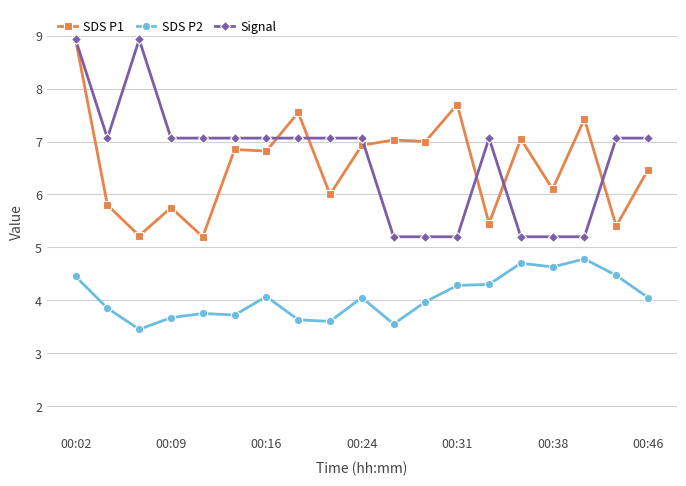

True or false: SDS P1 has more than 0 points higher than both neighbors.

True